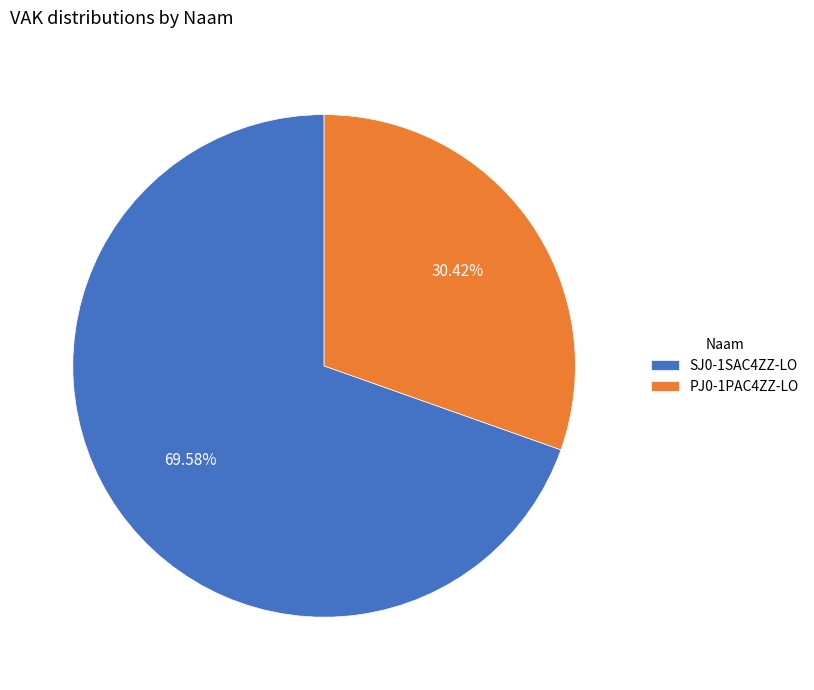

Count the number of slices in the pie.

2